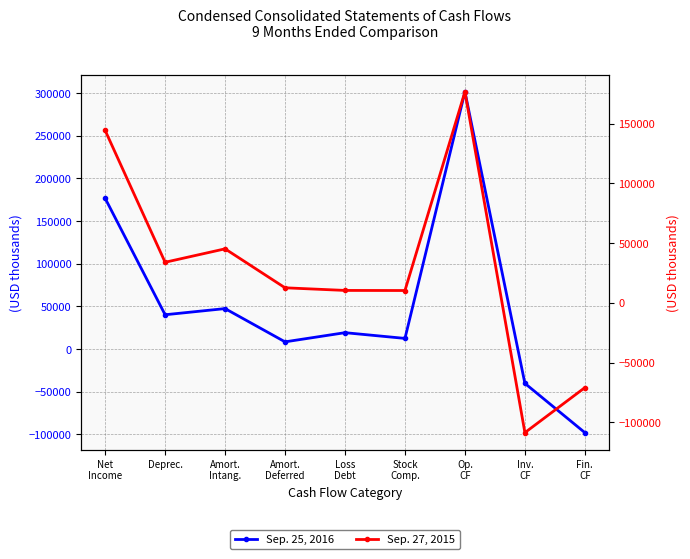

What is the value of the Sep. 27, 2015 point at the 8th from the left?

-108609